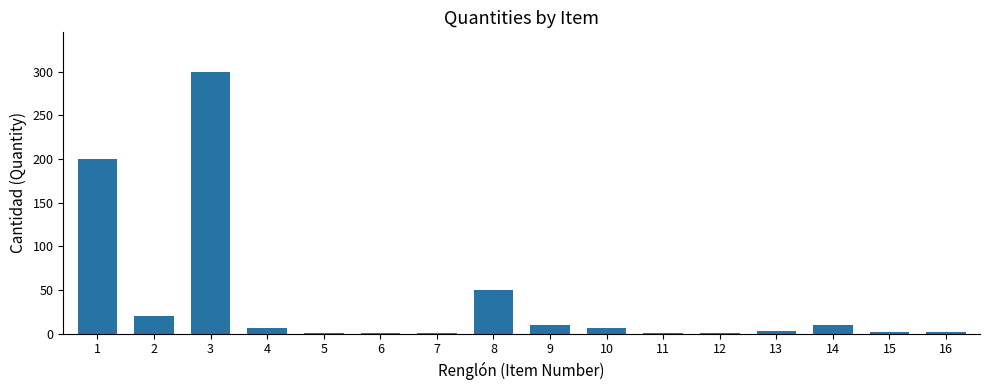

What is the sum of all values?

615